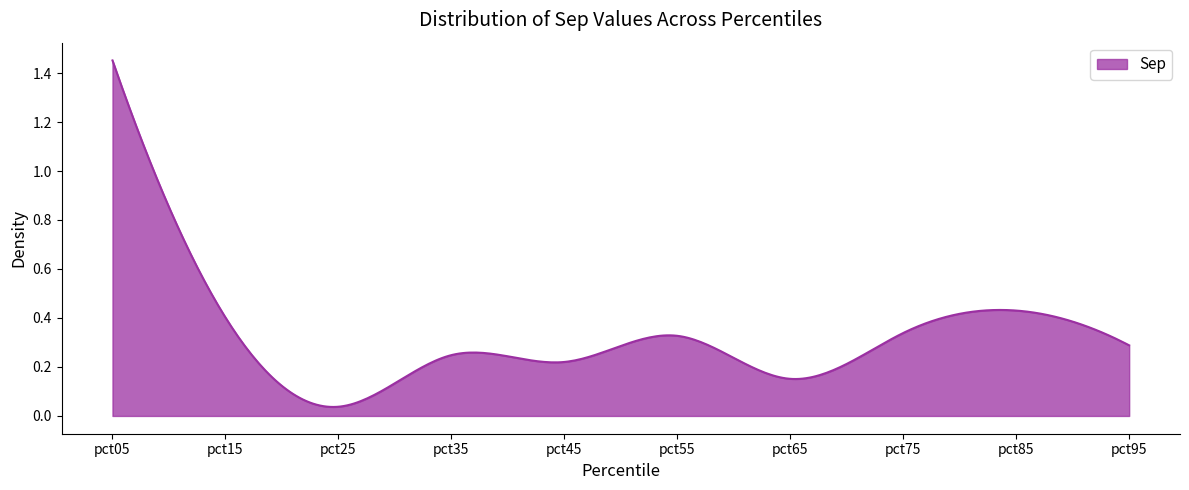

How many points are higher than both their immediate neighbors (excluding endpoints)?

3